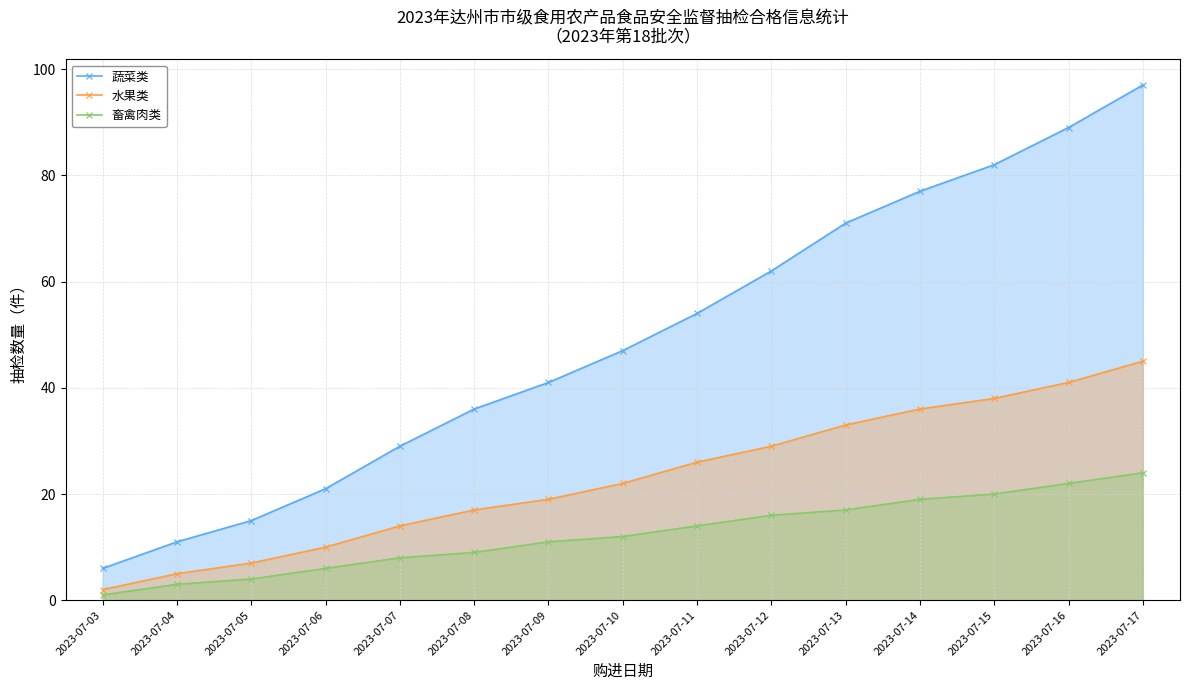

True or false: 水果类 and 蔬菜类 cross at least once.

False